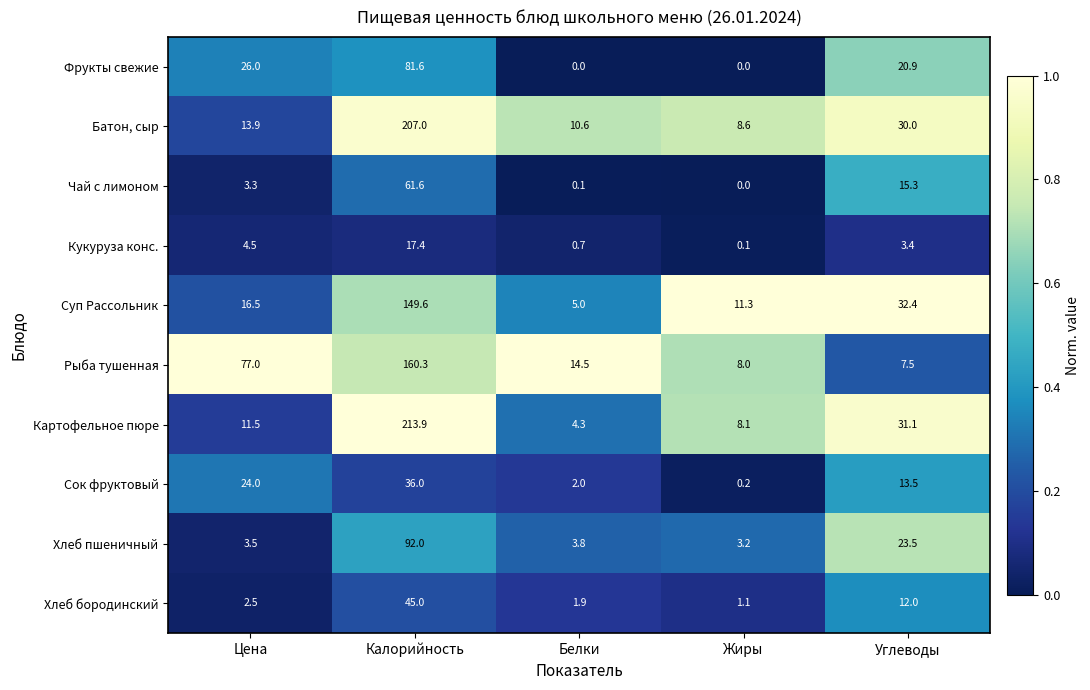

Which series has the largest total across all categories?

Батон, сыр